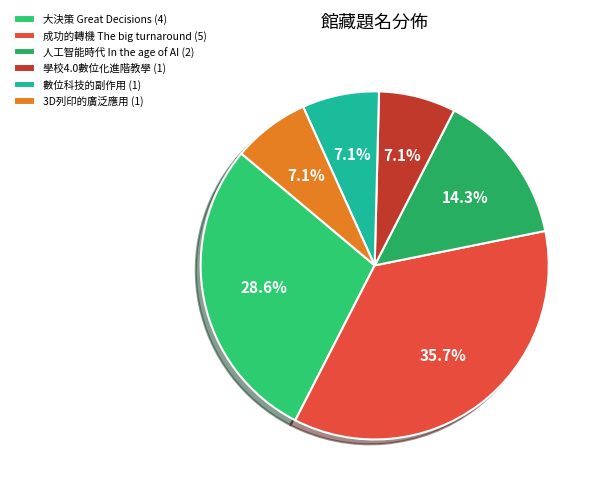

Count the number of slices in the pie.

6